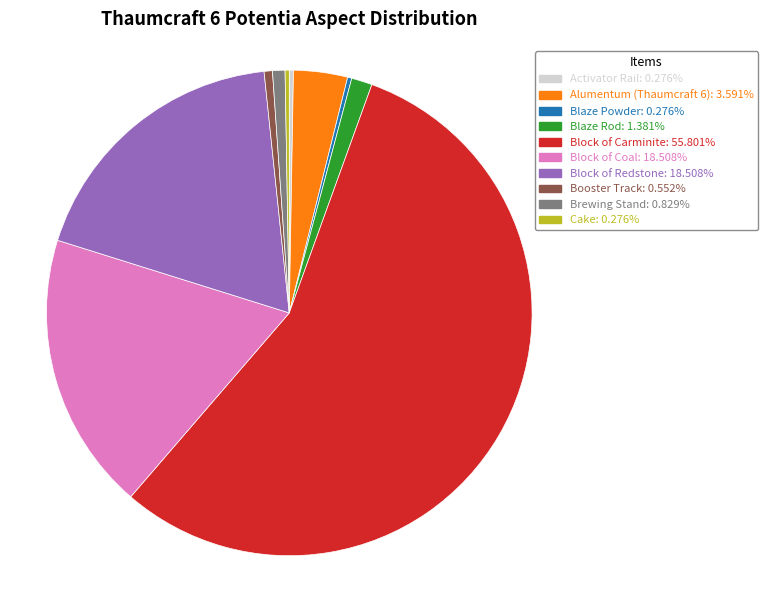

Which has a higher value, Blaze Rod or Booster Track?

Blaze Rod